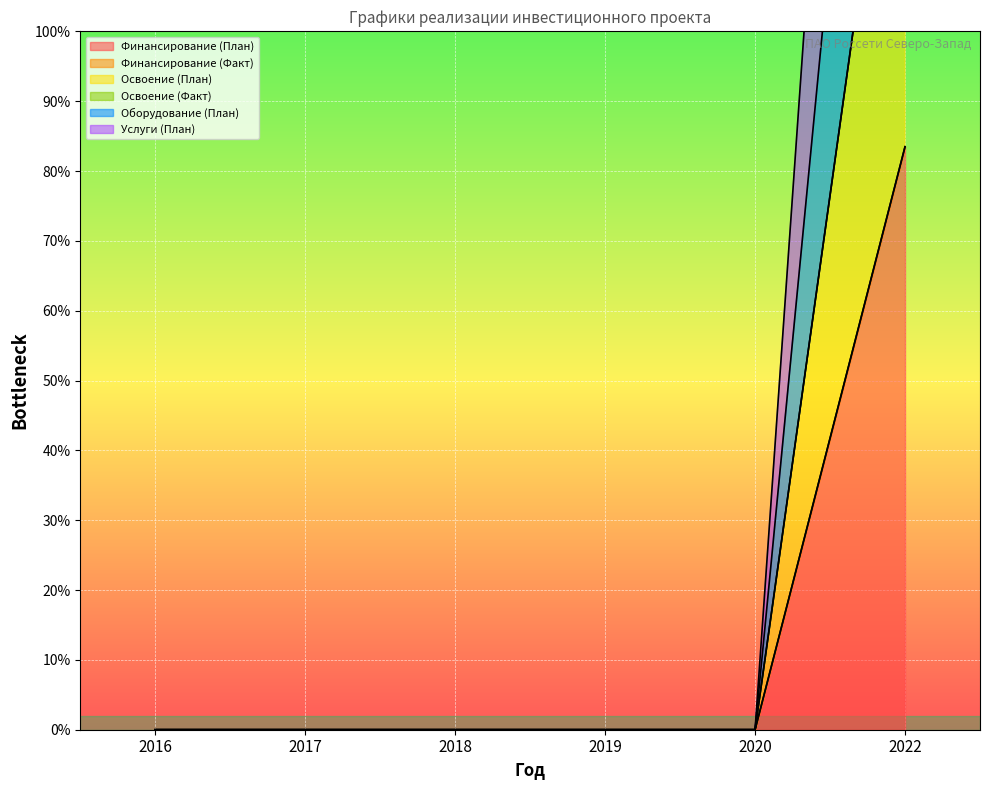

What is the difference between the maximum and minimum values in the Финансирование (План) series?

15025769